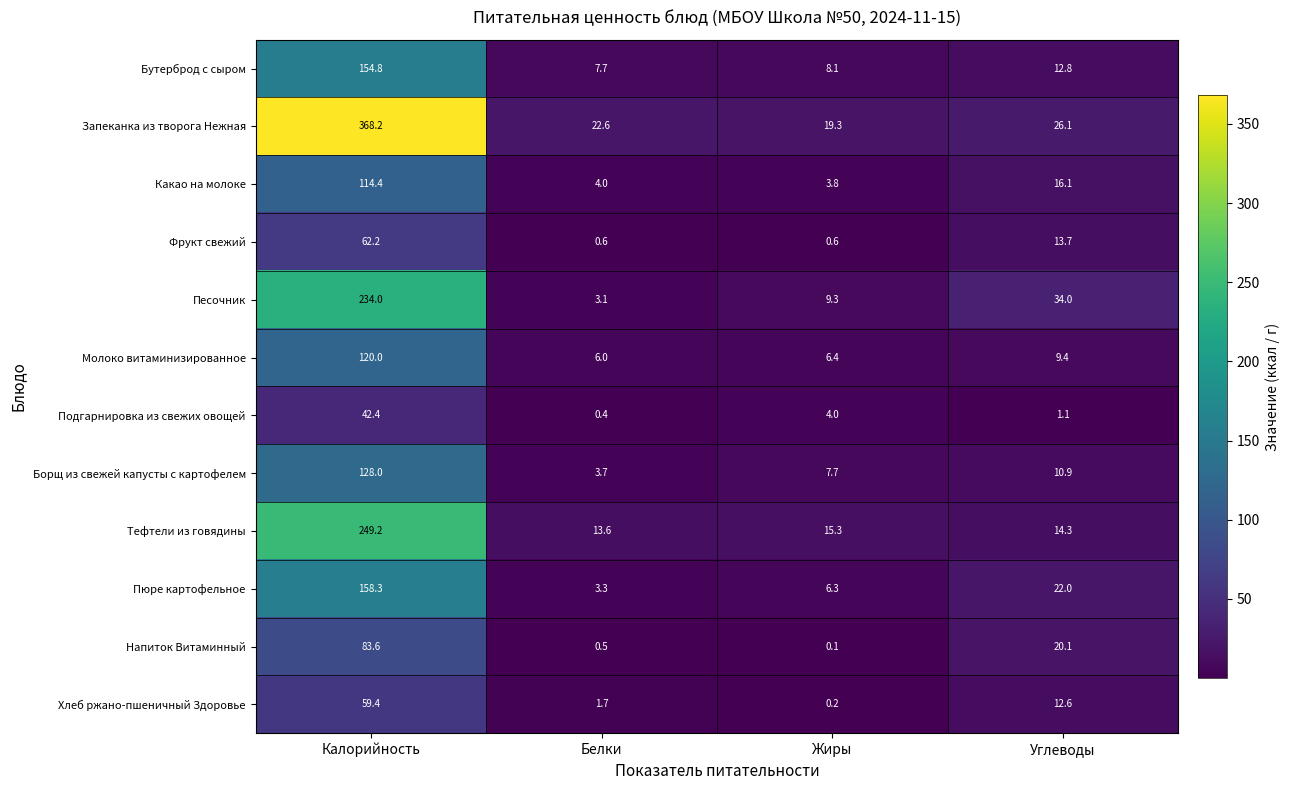

Which series changed the most between Белки and Углеводы?

Песочник